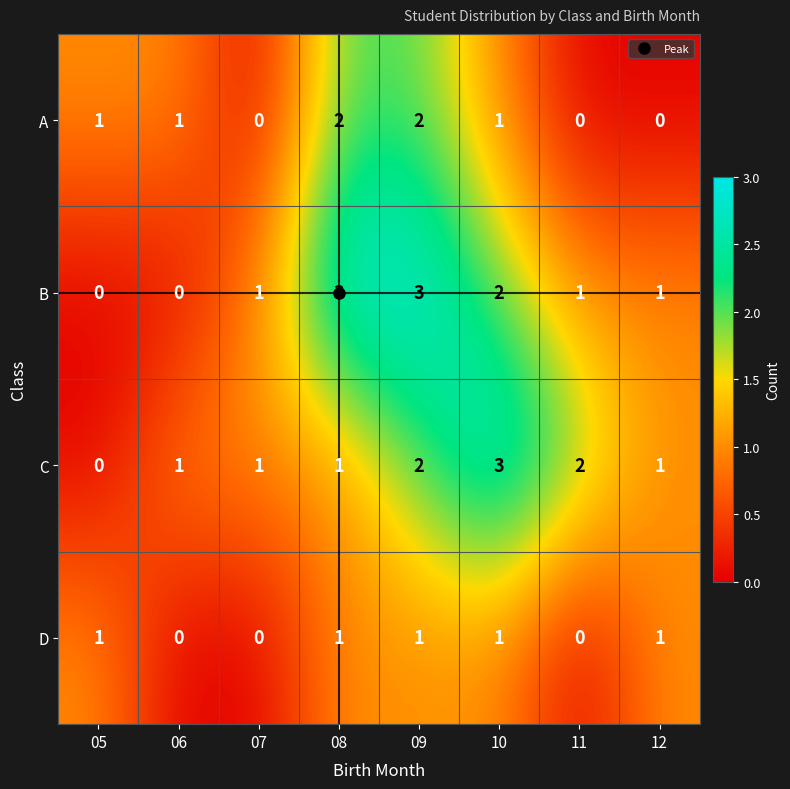

Which series changed the most between 05 and 09?

B